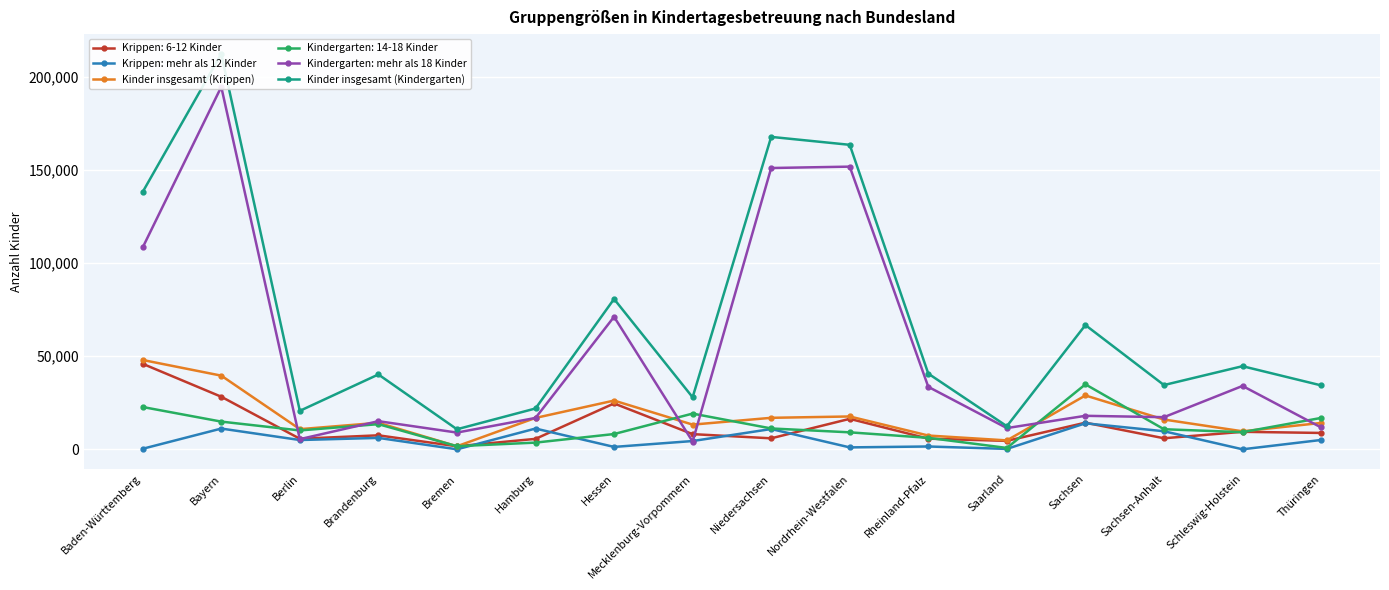

Is this an area chart (filled region under the line)?

No